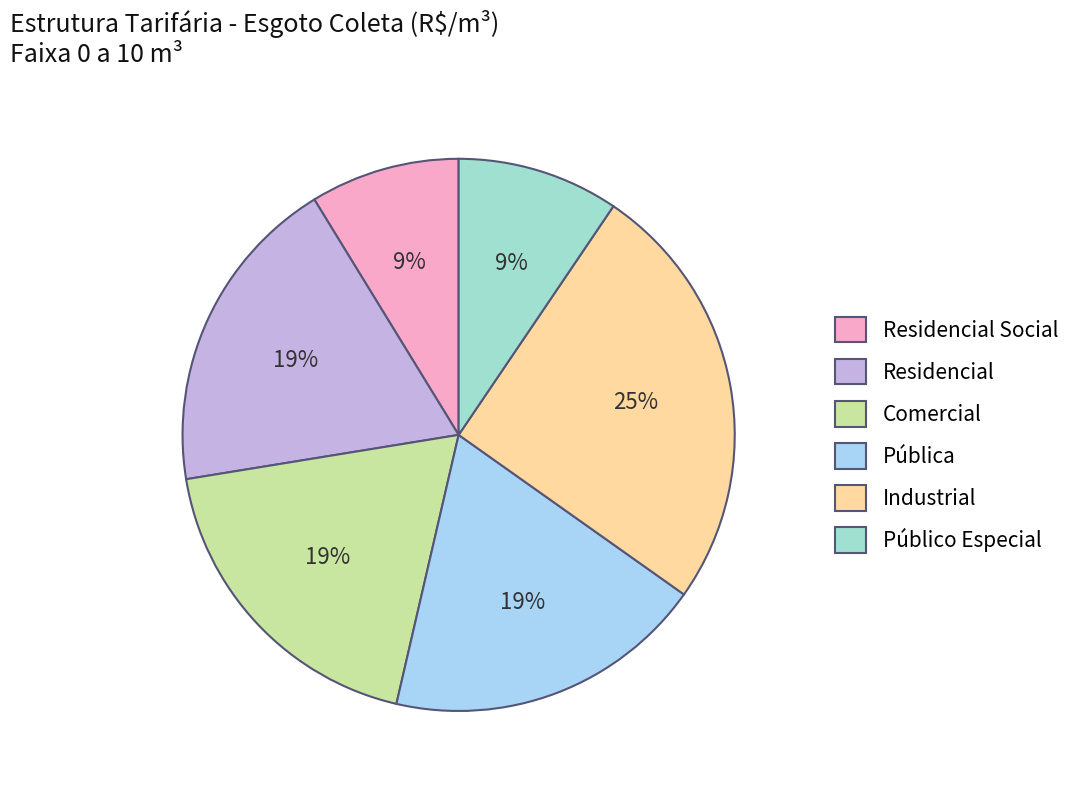

Is there a majority slice in this chart?

No